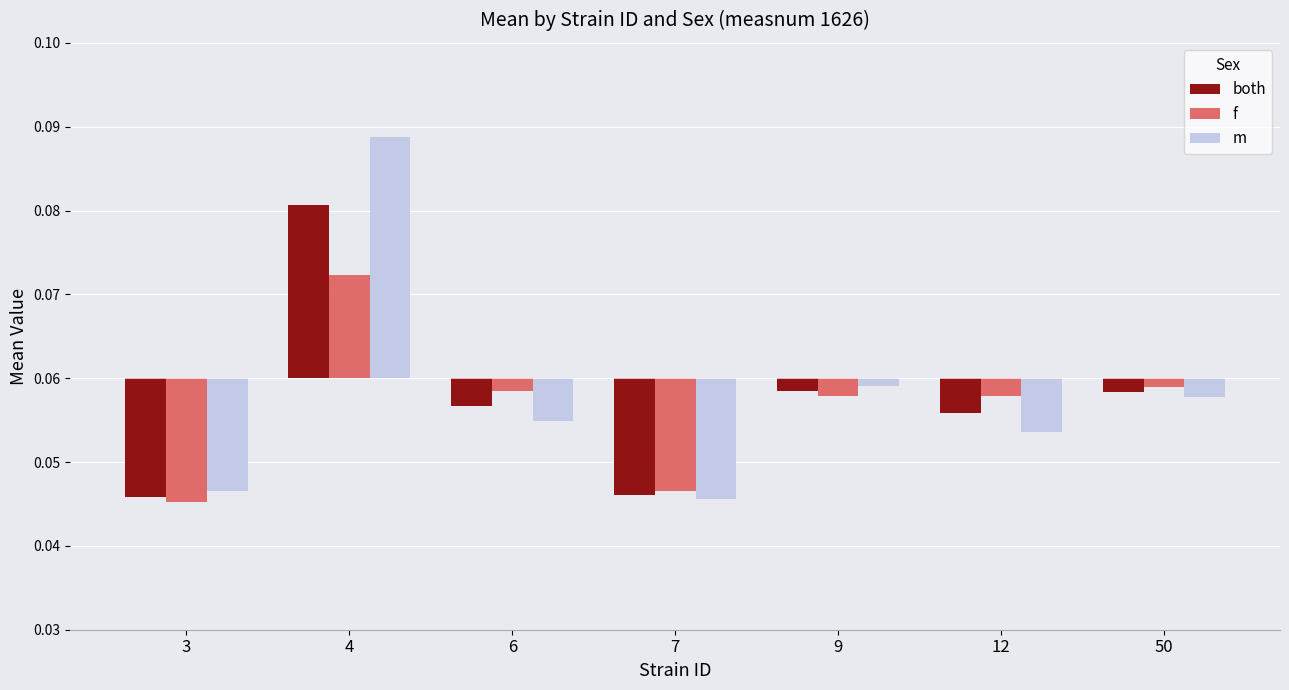

At 7, list the series in order from largest to smallest.

f, both, m